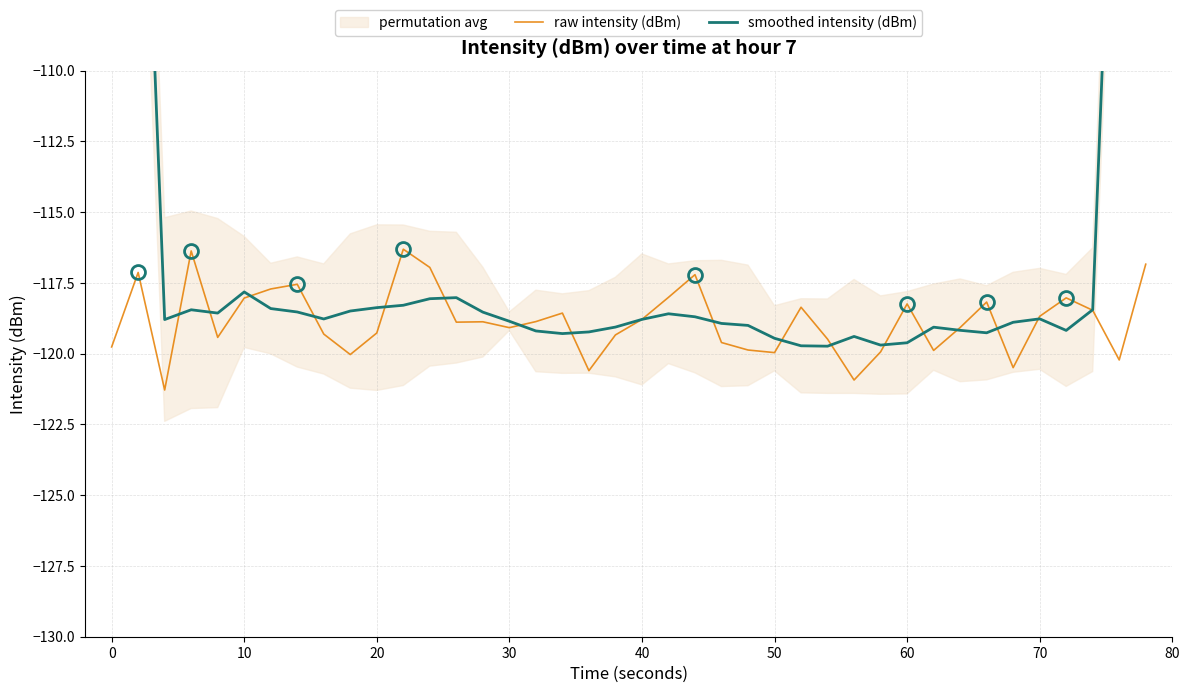

What is the maximum value for raw intensity (dBm)?

-116.3